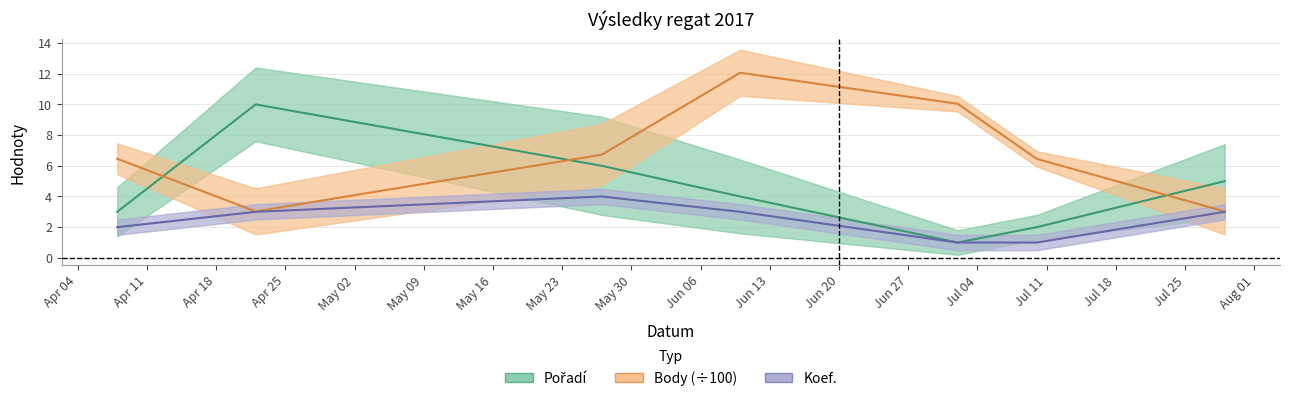

What are all the series names shown in the legend?

Pořadí, Body (÷100), Koef.